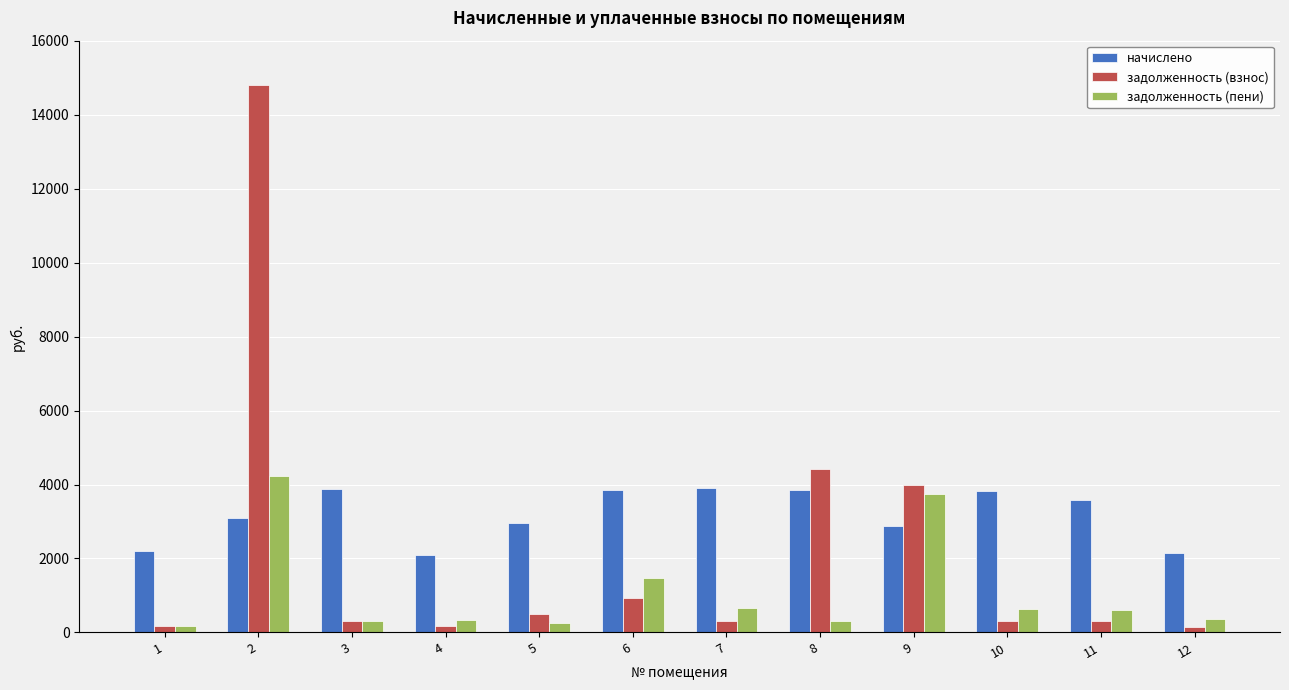

List the series in order of their overall mean, lowest first.

задолженность (пени), задолженность (взнос), начислено